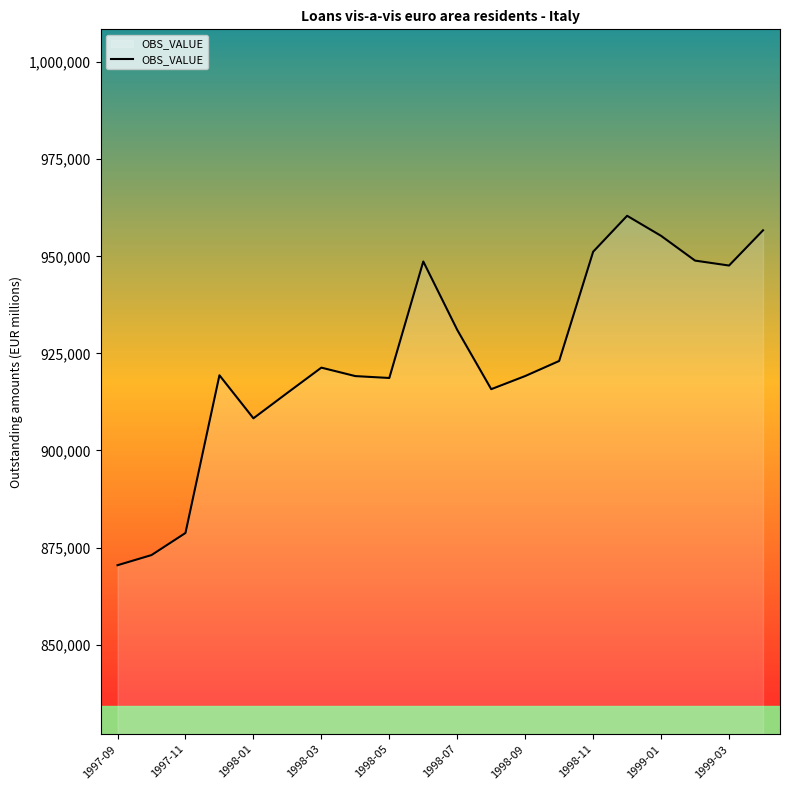

True or false: there are more than 0 points higher than both neighbors.

True